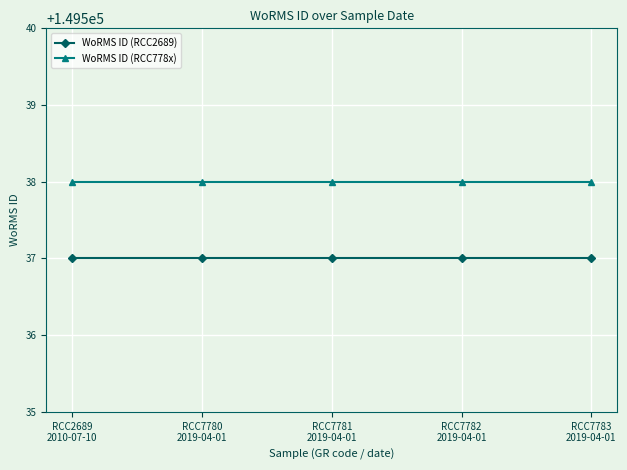

The WoRMS ID (RCC2689) series shows 220358 at RCC7782
2019-04-01. True or false?

False